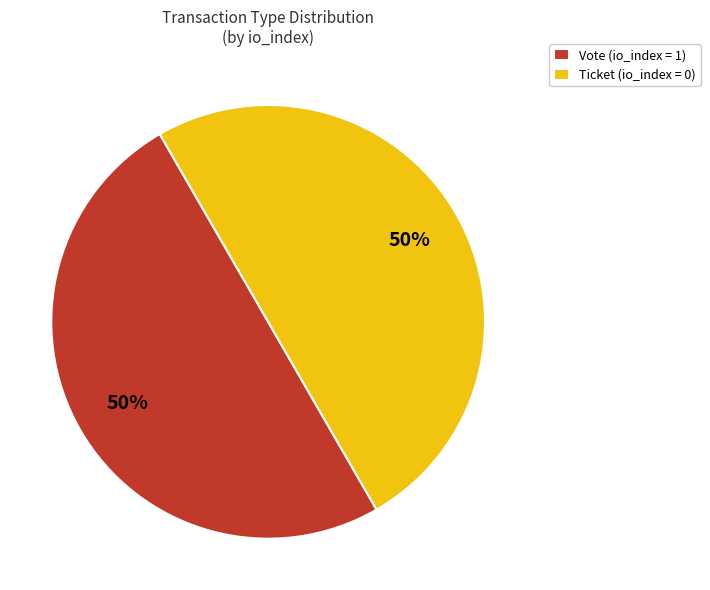

To the nearest percent, what portion does Ticket (io_index = 0) represent?

50%